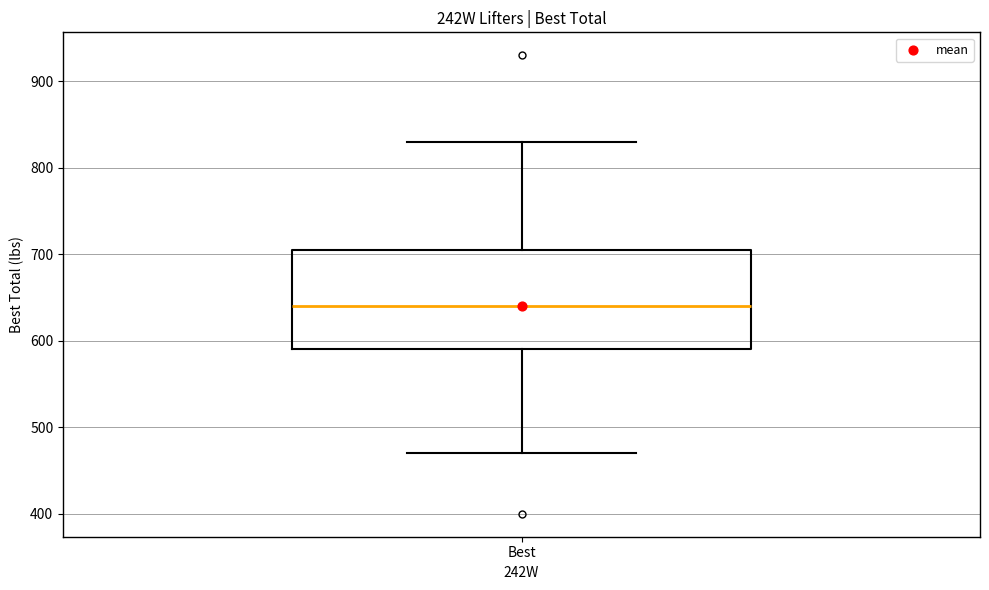

Read this box plot against the y-axis: the position of the median line, the range covered by the box, and the ends of both whiskers. The values are not printed on the chart, so give them approximately, as read against the axis.

median 640, box 590 to 710, whiskers 470 to 830